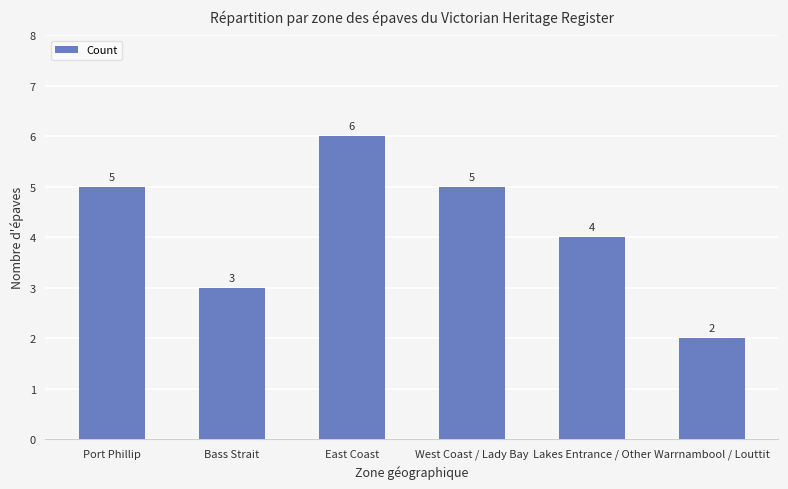

Which category has the lowest value across all series?

Warrnambool / Louttit